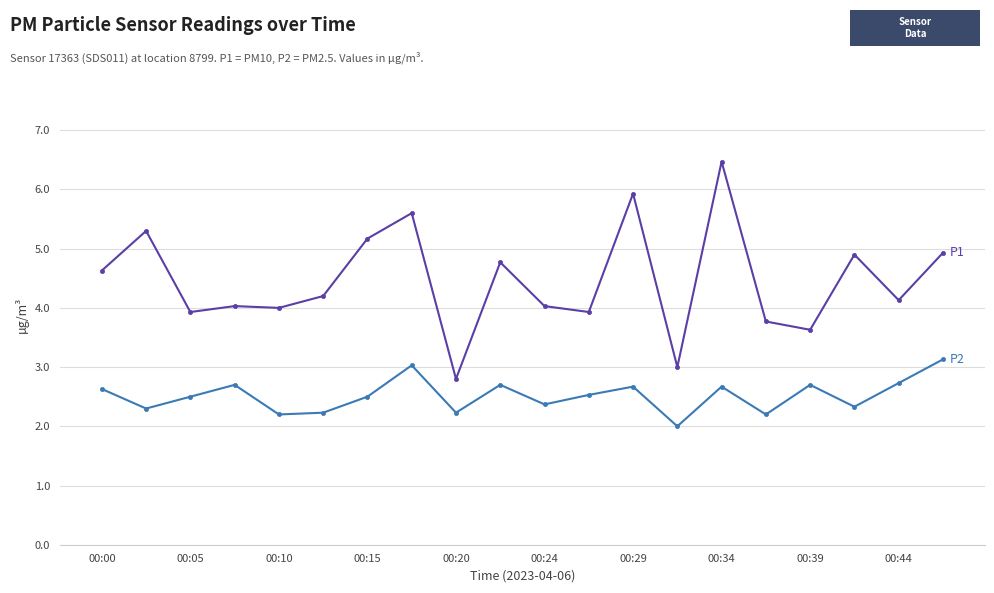

What is the greatest value displayed?

6.5